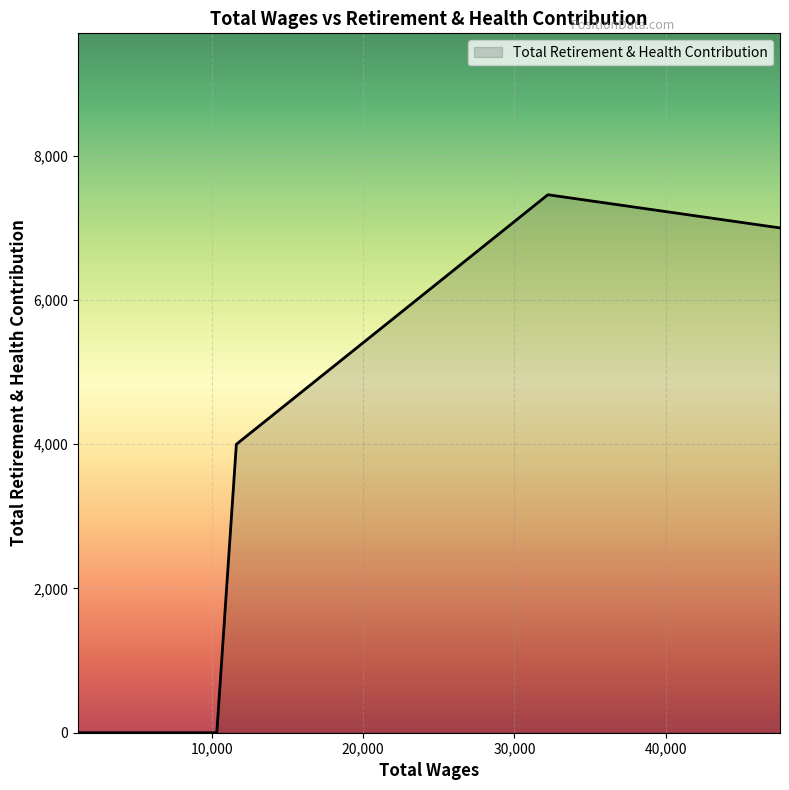

What is the difference between the maximum and minimum values?

7459